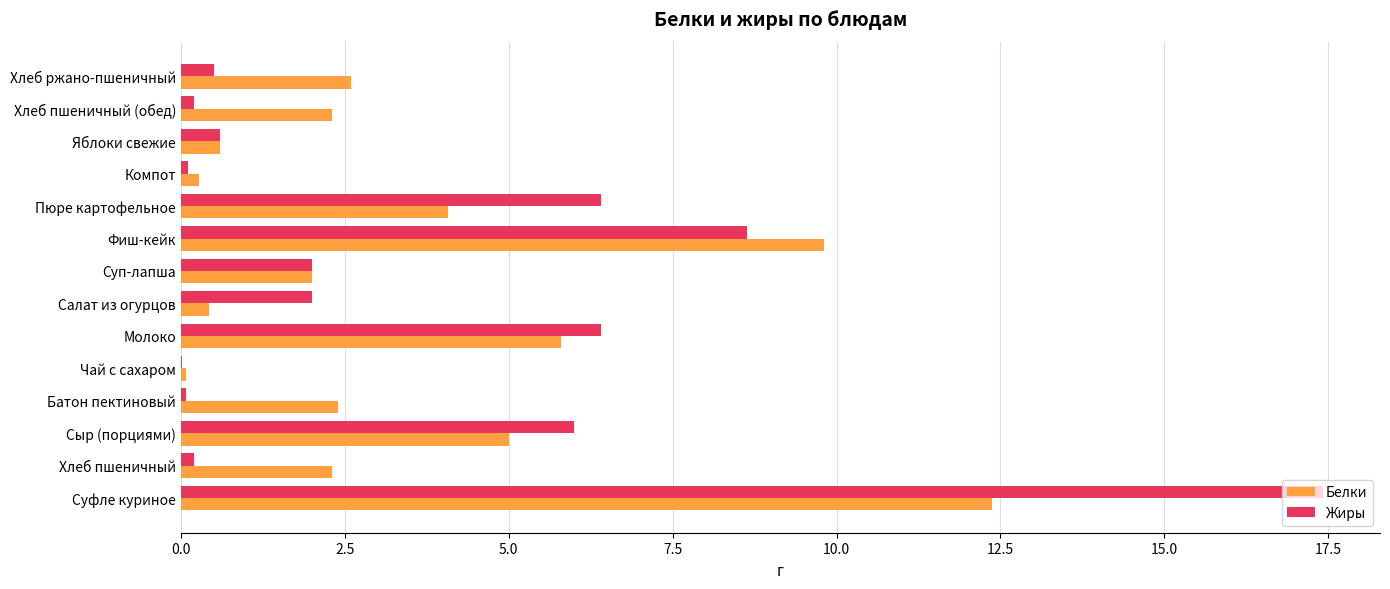

True or false: Белки has a value of 1.8 at Сыр (порциями).

False